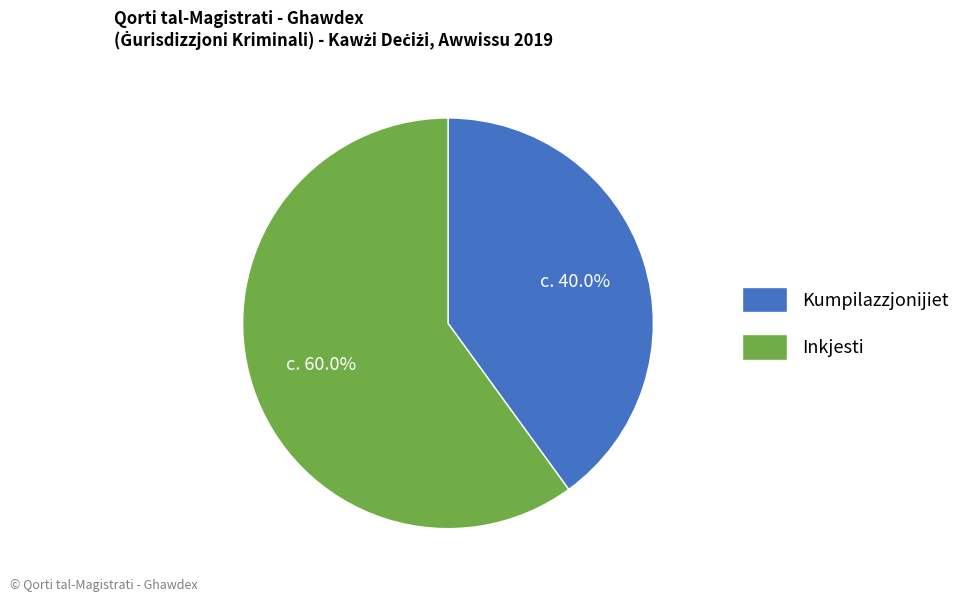

To the nearest percent, what is the combined percentage of Inkjesti and Kumpilazzjonijiet?

100%